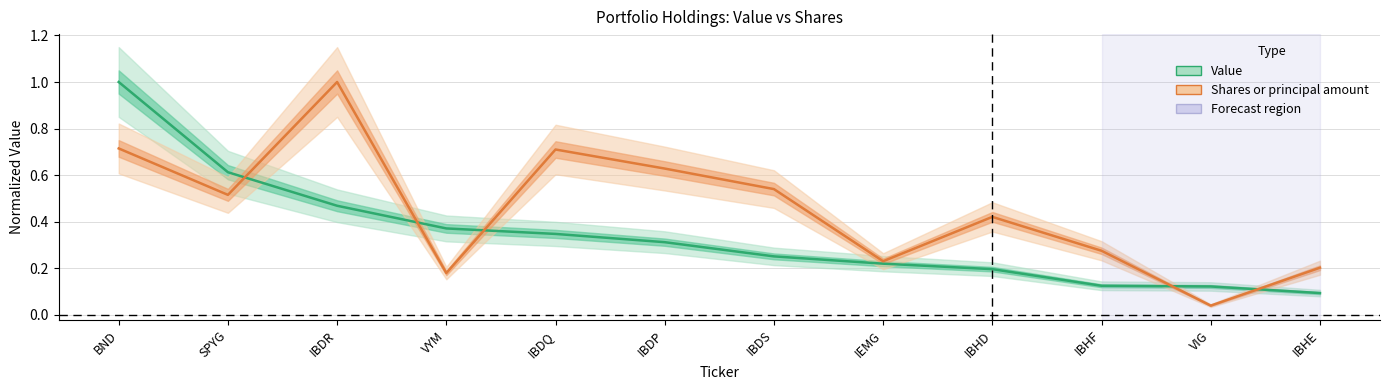

Between VYM and IBDS, which series saw the biggest shift?

Shares or principal amount